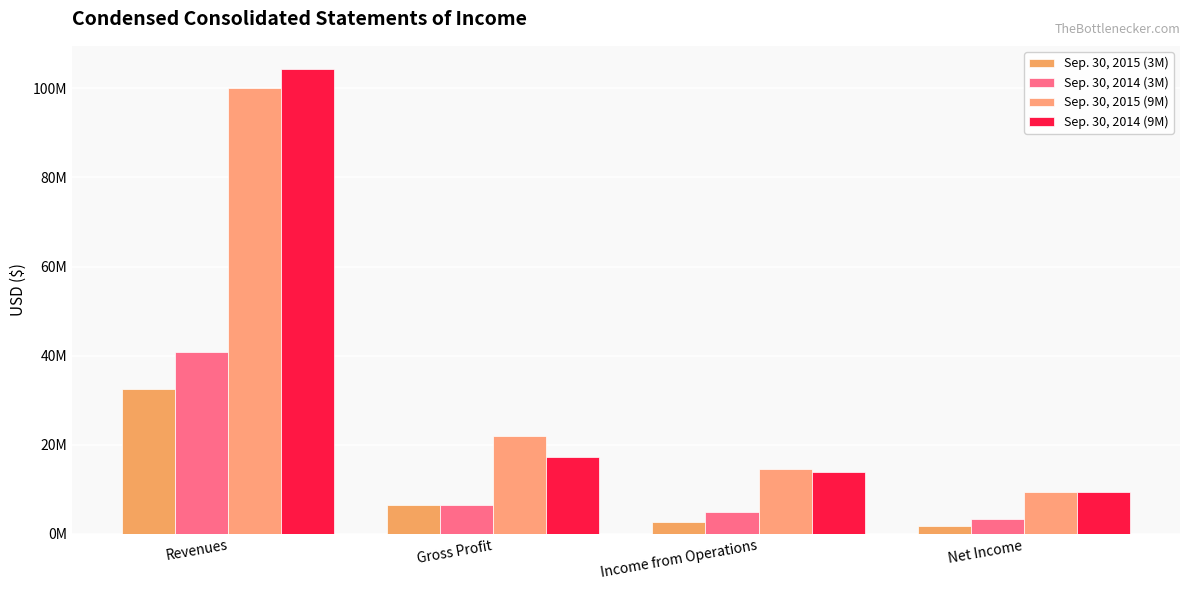

What is the label of the 4th bar from the right?

Revenues